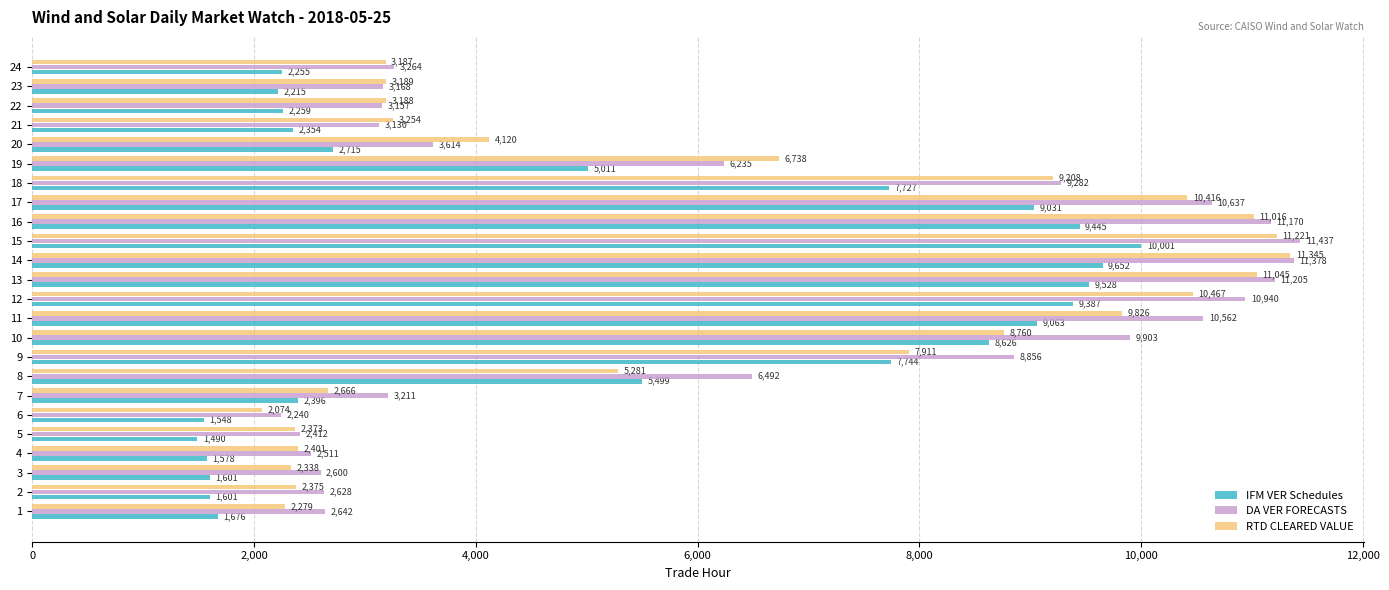

Which series has the largest total across all categories?

DA VER FORECASTS